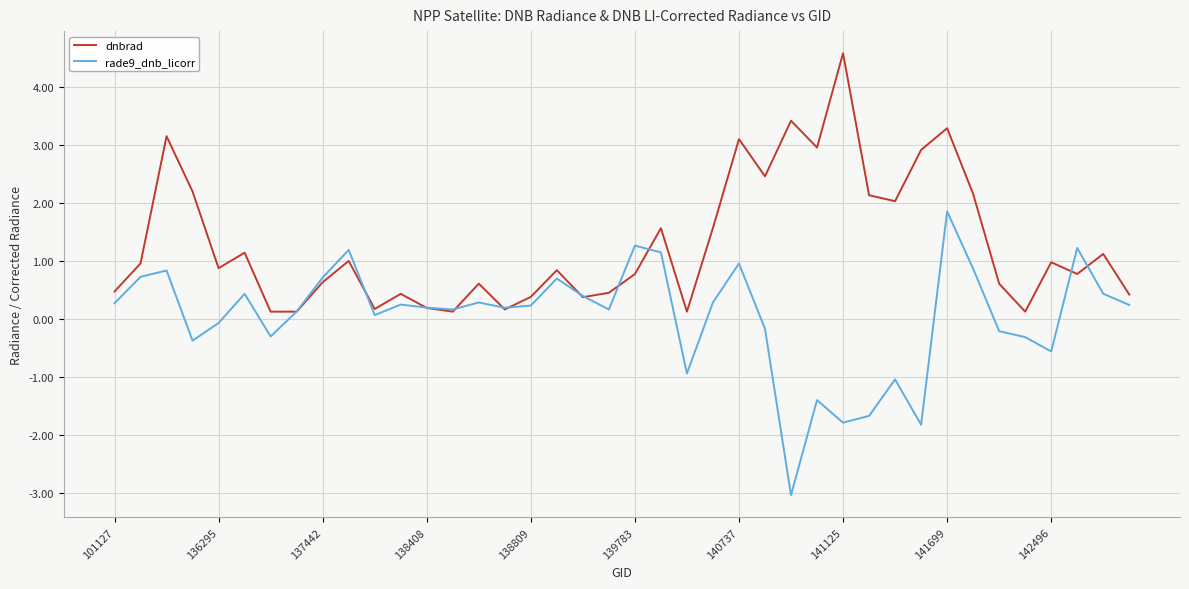

What is the minimum value shown in the chart?

-3.0